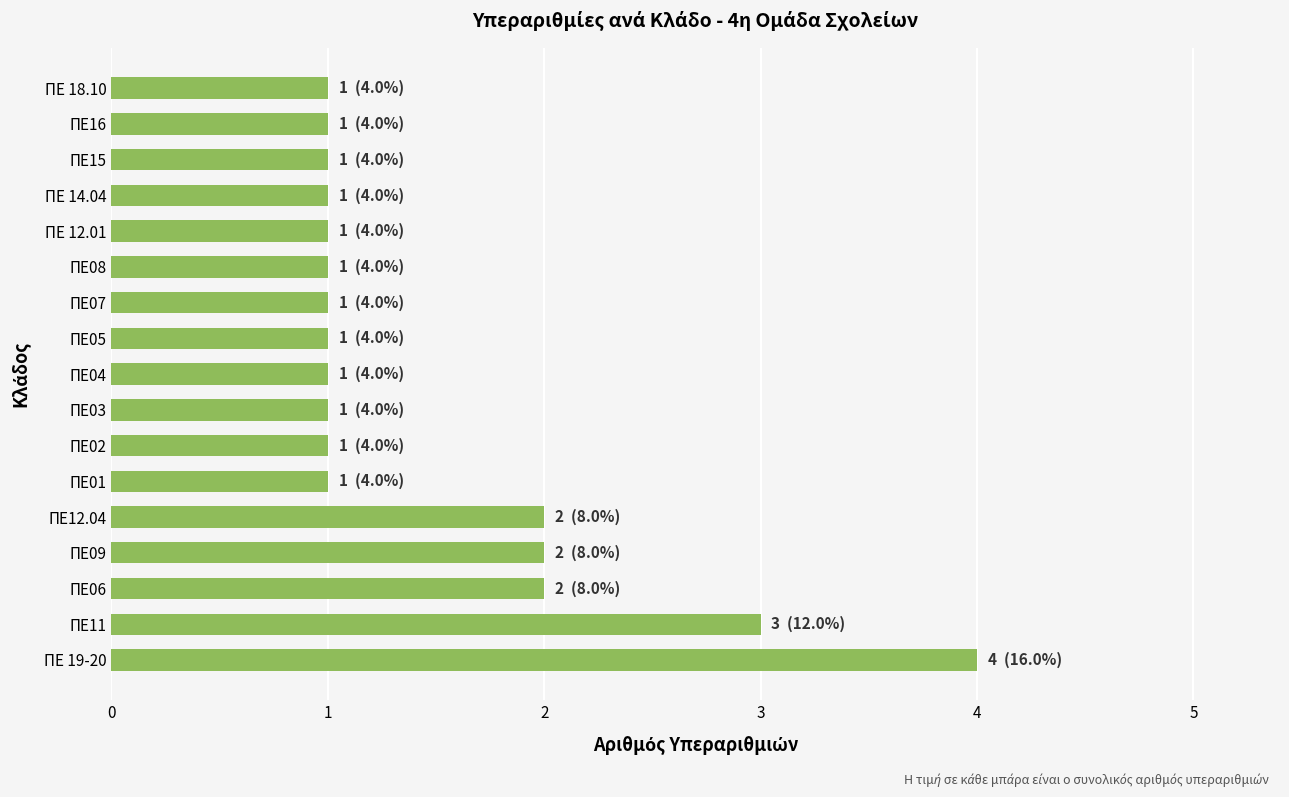

Reading bottom to top, transcribe all the data shown in this chart.

4	3	2	2	2	1	1	1	1	1	1	1	1	1	1	1	1